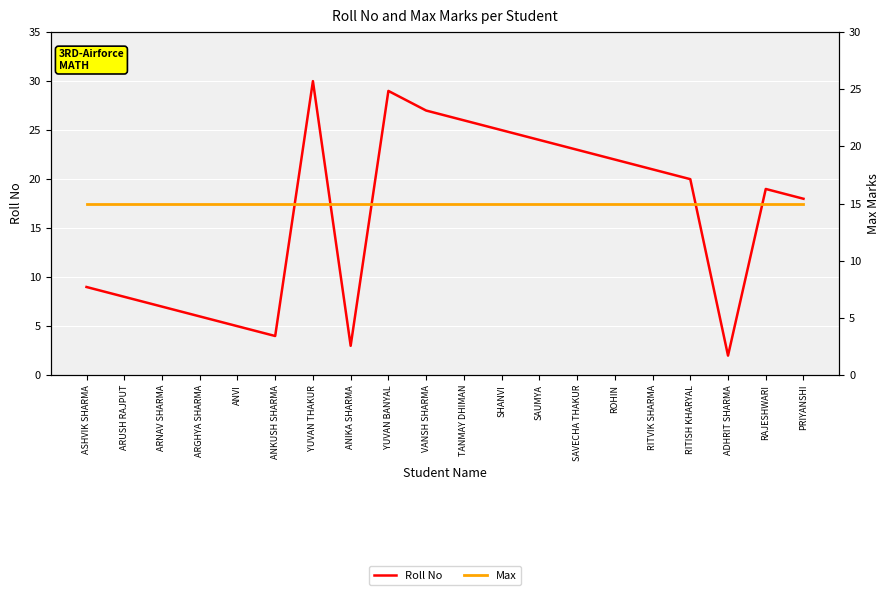

Which series changed the most between ARUSH RAJPUT and ARGHYA SHARMA?

Roll No